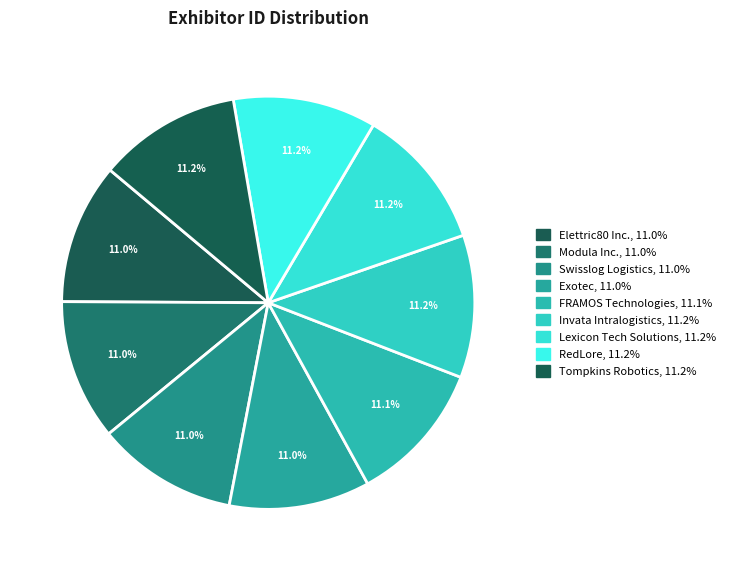

Is Modula Inc. the majority of the pie?

No